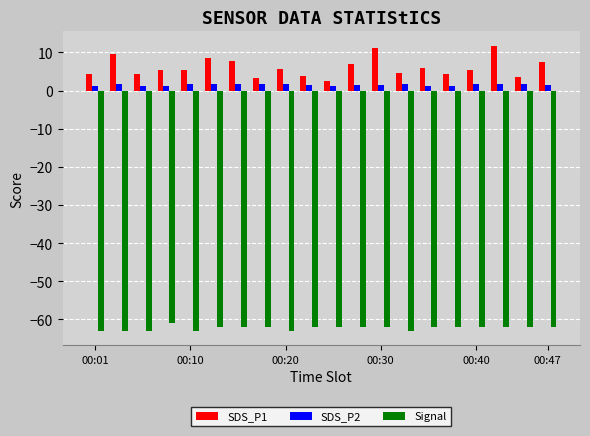

How many groups of bars are there?

20